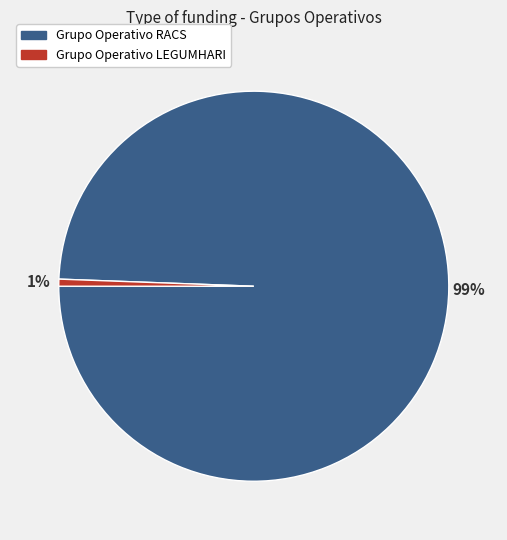

Which slice is the largest?

Grupo Operativo RACS